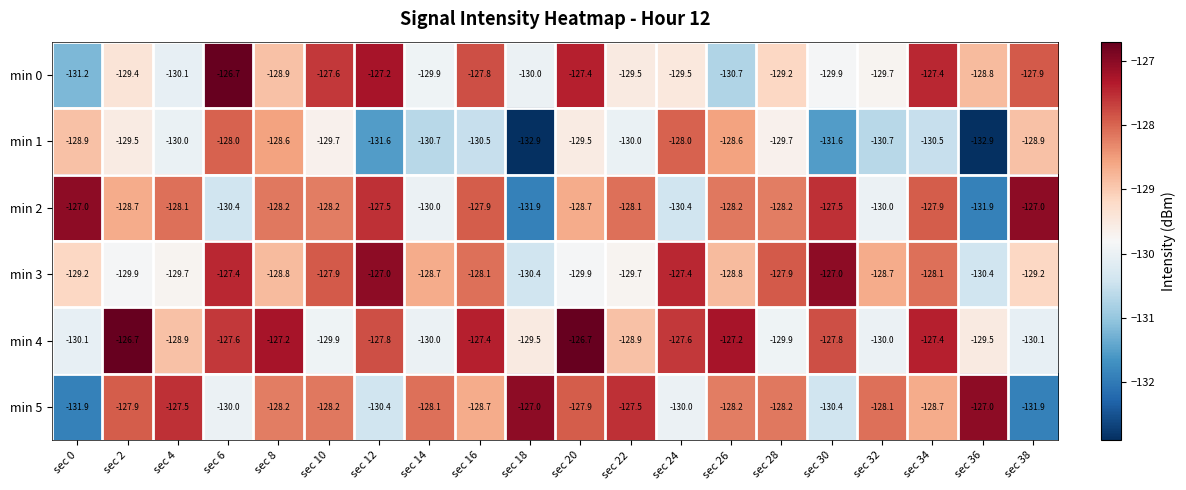

Is the value of min 4 at sec 36 greater than the value of min 0 at sec 14?

Yes